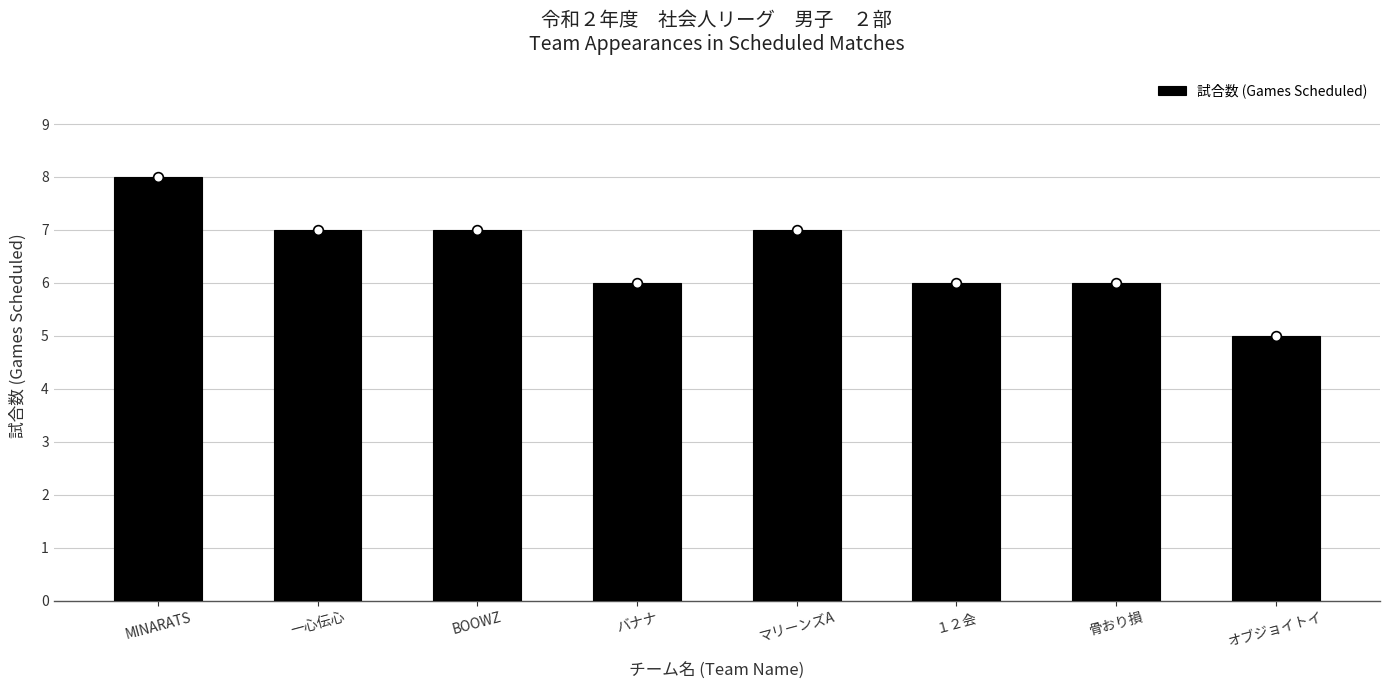

What is the smallest value displayed?

5